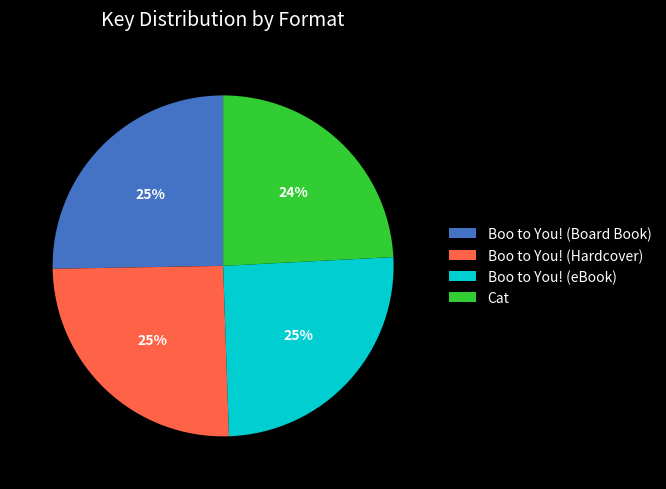

Which category has the smallest portion of the pie?

Cat